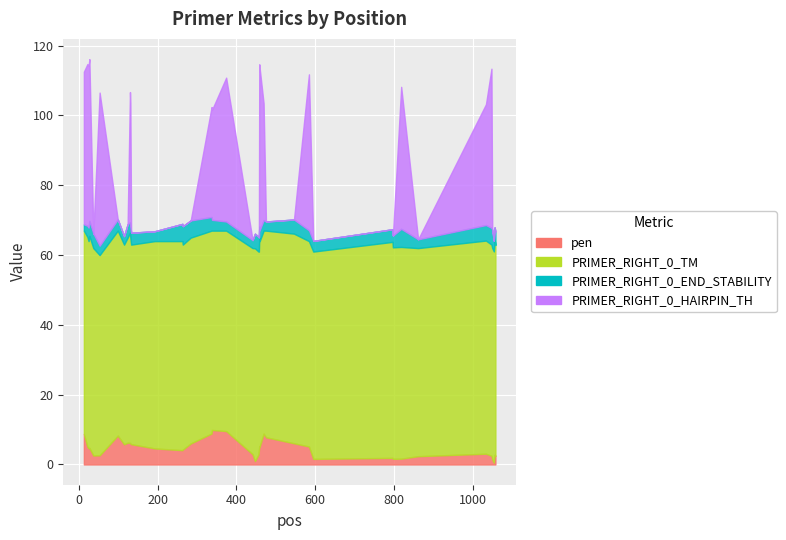

Where does the pen series first go above 4?

13